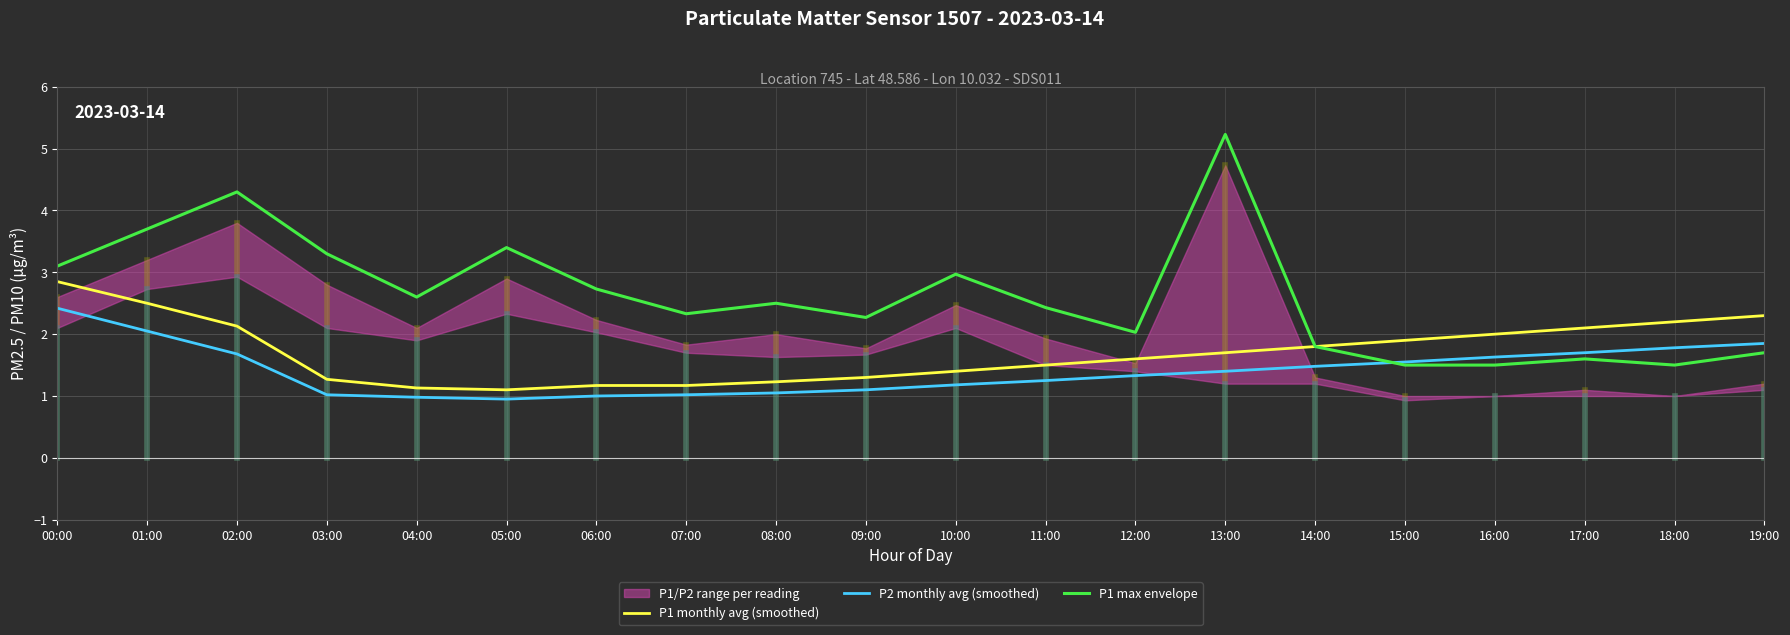

At how many categories does at least one series exceed 4?

2